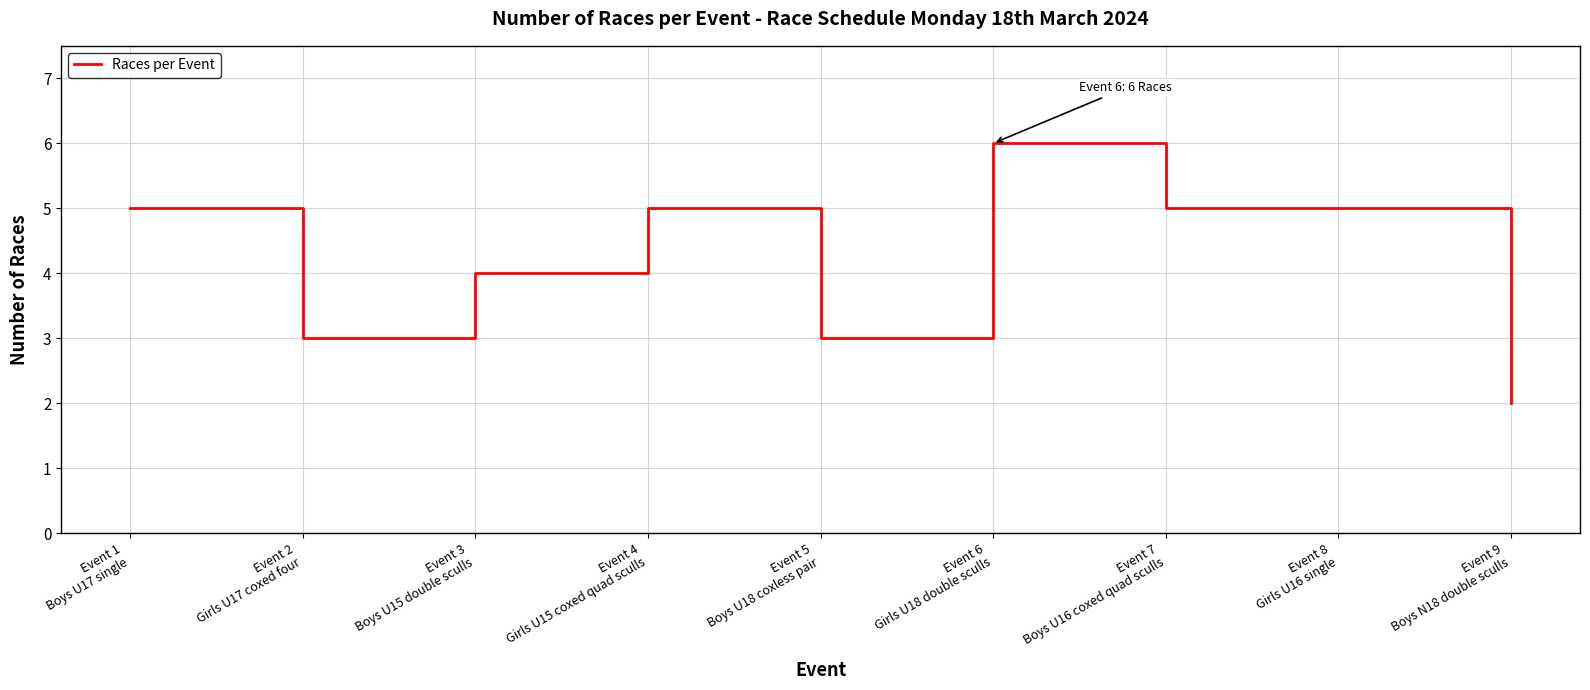

At which label is the value closest to 4?

Event 3
Boys U15 double sculls